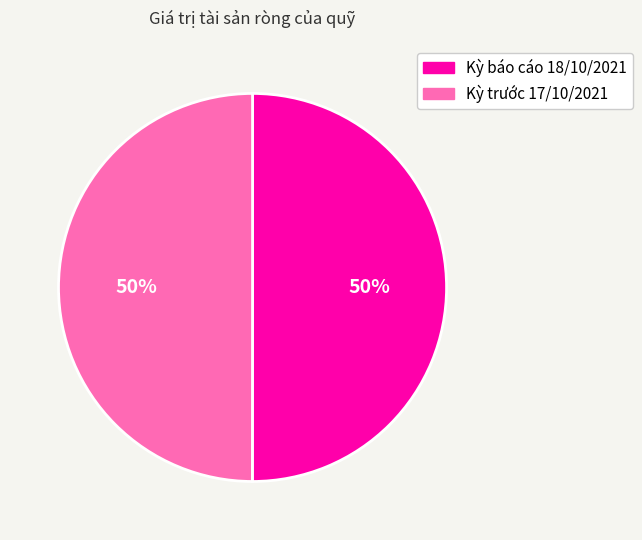

The Kỳ trước 17/10/2021 slice represents 50% of the pie. True or false?

True